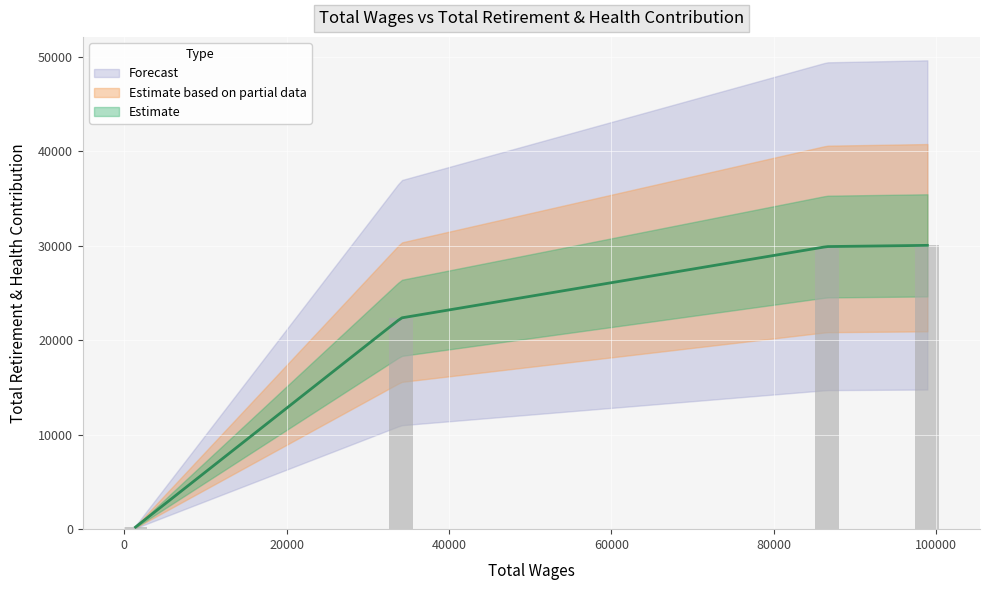

The value at Nurse (86507) is 29920. True or false?

True